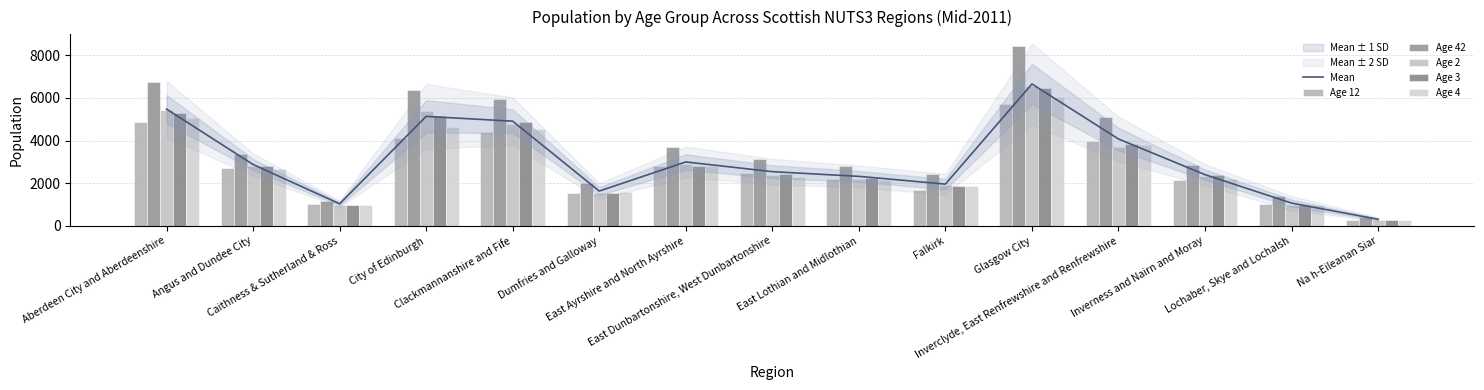

List the series in order of their peak value, lowest first.

Age 12, Age 4, Age 3, Age 2, Mean, Age 42